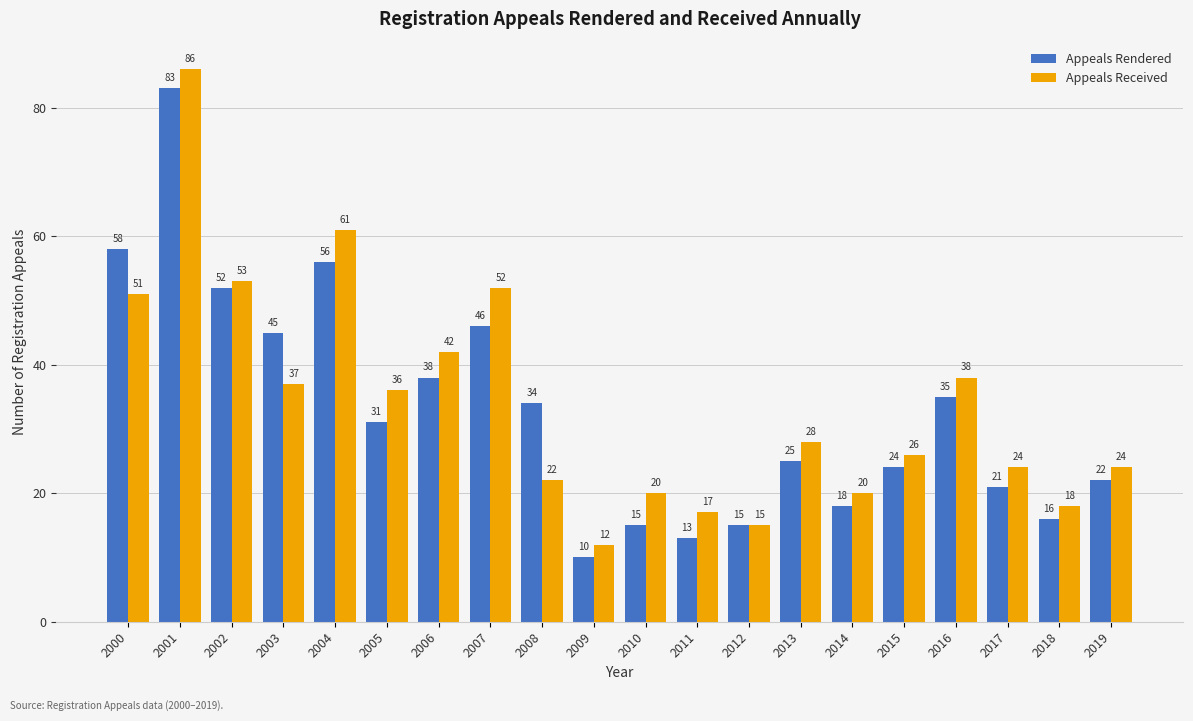

Where does the Appeals Rendered series first go above 31?

2000